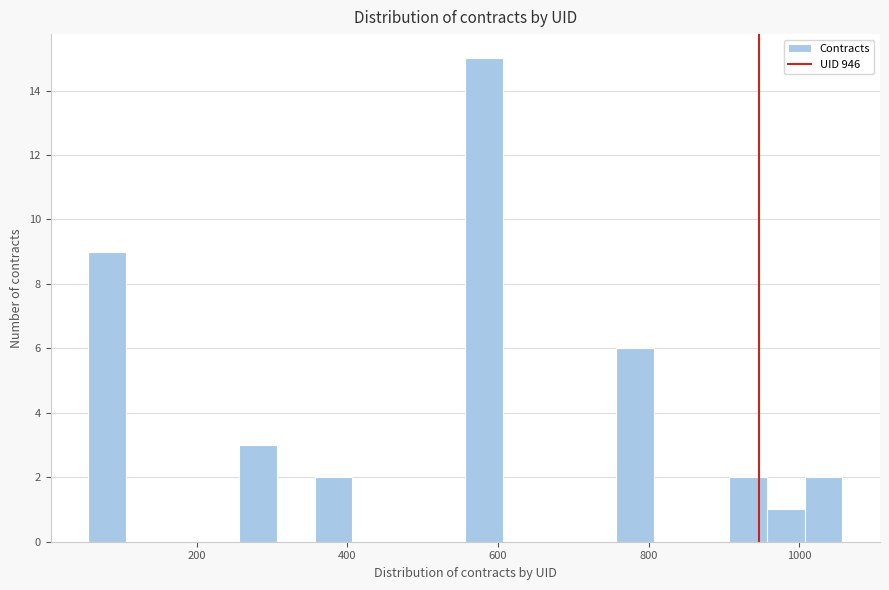

Read against the x-axis, roughly where is the centre of the tallest bar?

580